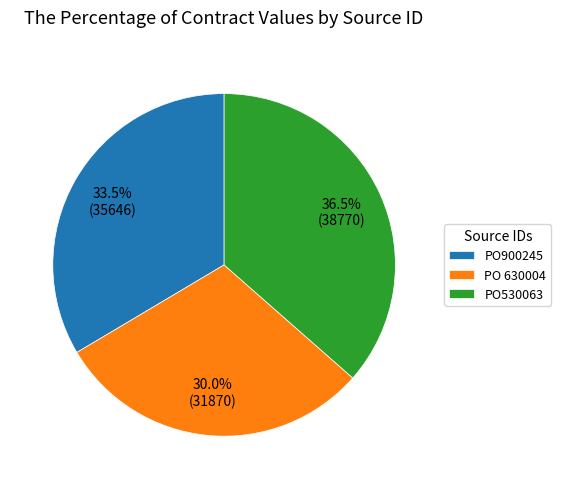

Does any single category account for the majority?

No